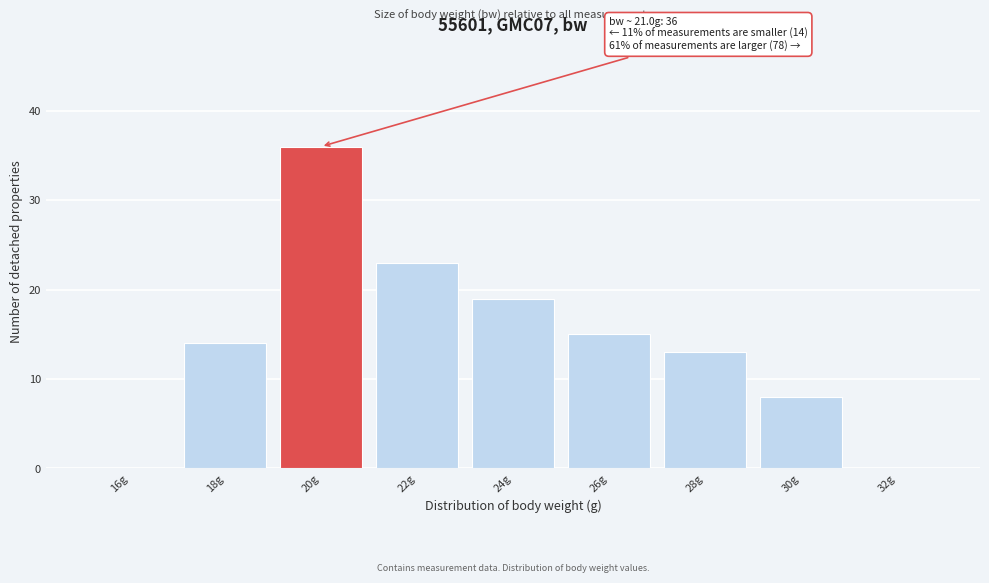

Reading left to right, transcribe all the data shown in this chart.

16g=0	18g=14	20g=36	22g=23	24g=19	26g=15	28g=13	30g=8	32g=0